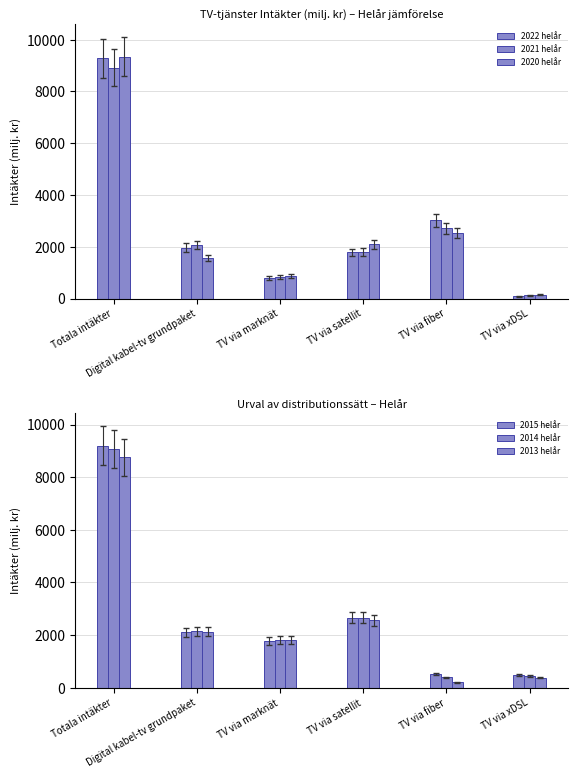

What is the spread (max minus min) of values at TV via marknät?

1023.1